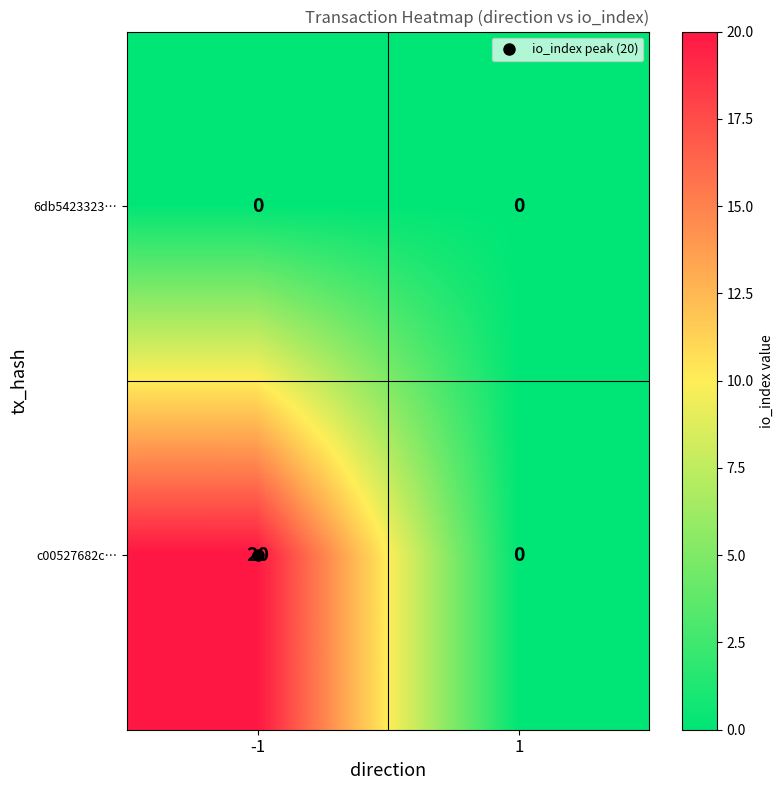

What is the total value across all series at -1?

20